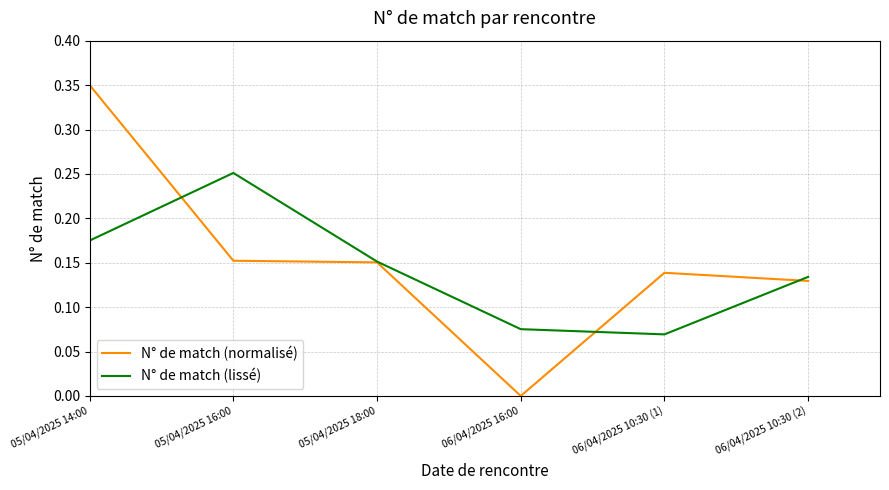

Between 05/04/2025 18:00 and 06/04/2025 10:30 (1), which series saw the biggest shift?

N° de match (lissé)